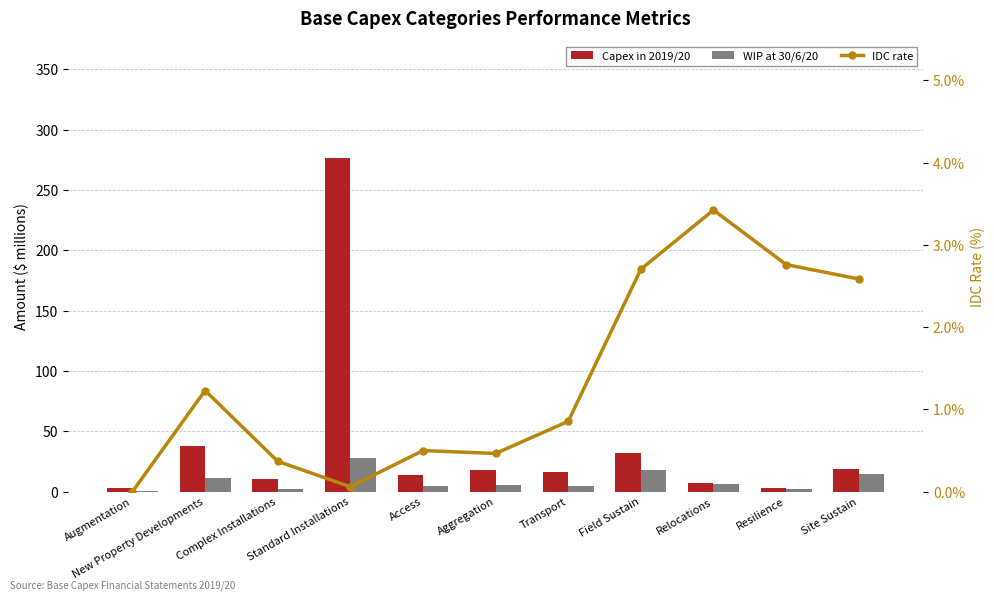

What is the difference between the second highest and minimum values in the WIP at 30/6/20 series?

17.5